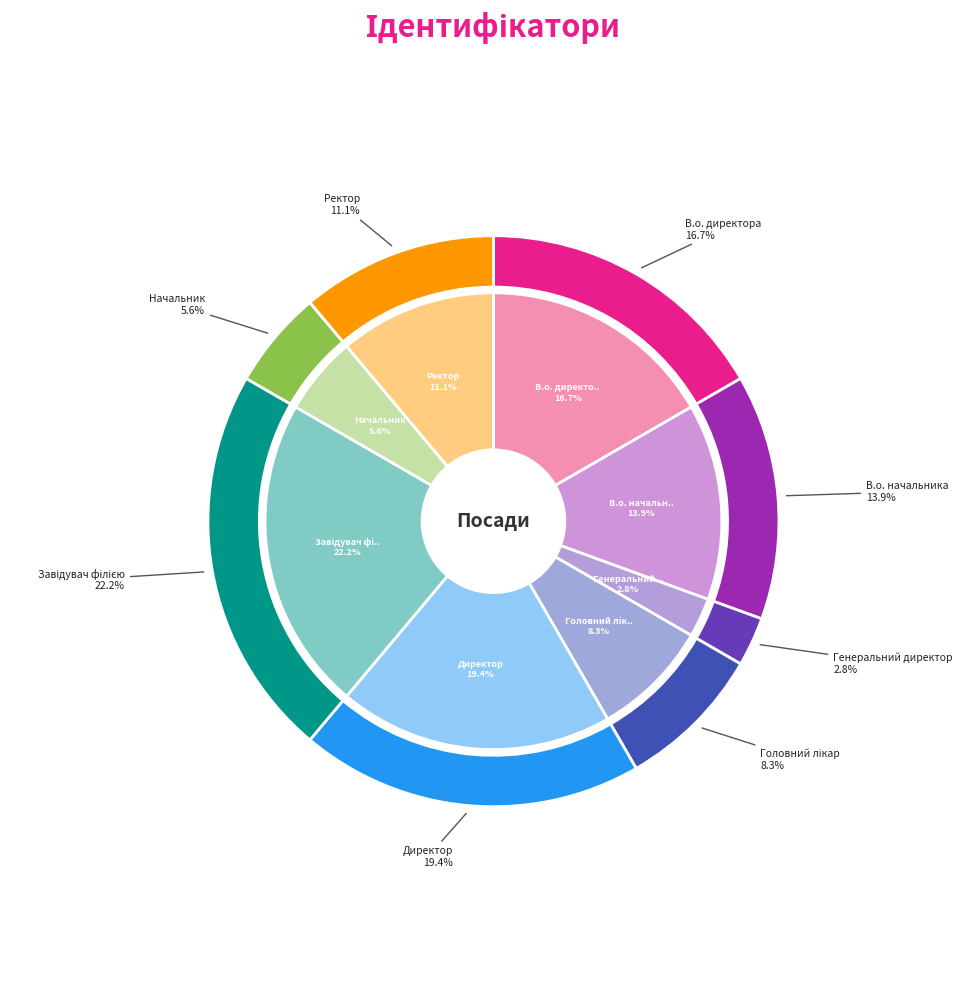

To the nearest percent, what portion does Завідувач філією represent?

22%